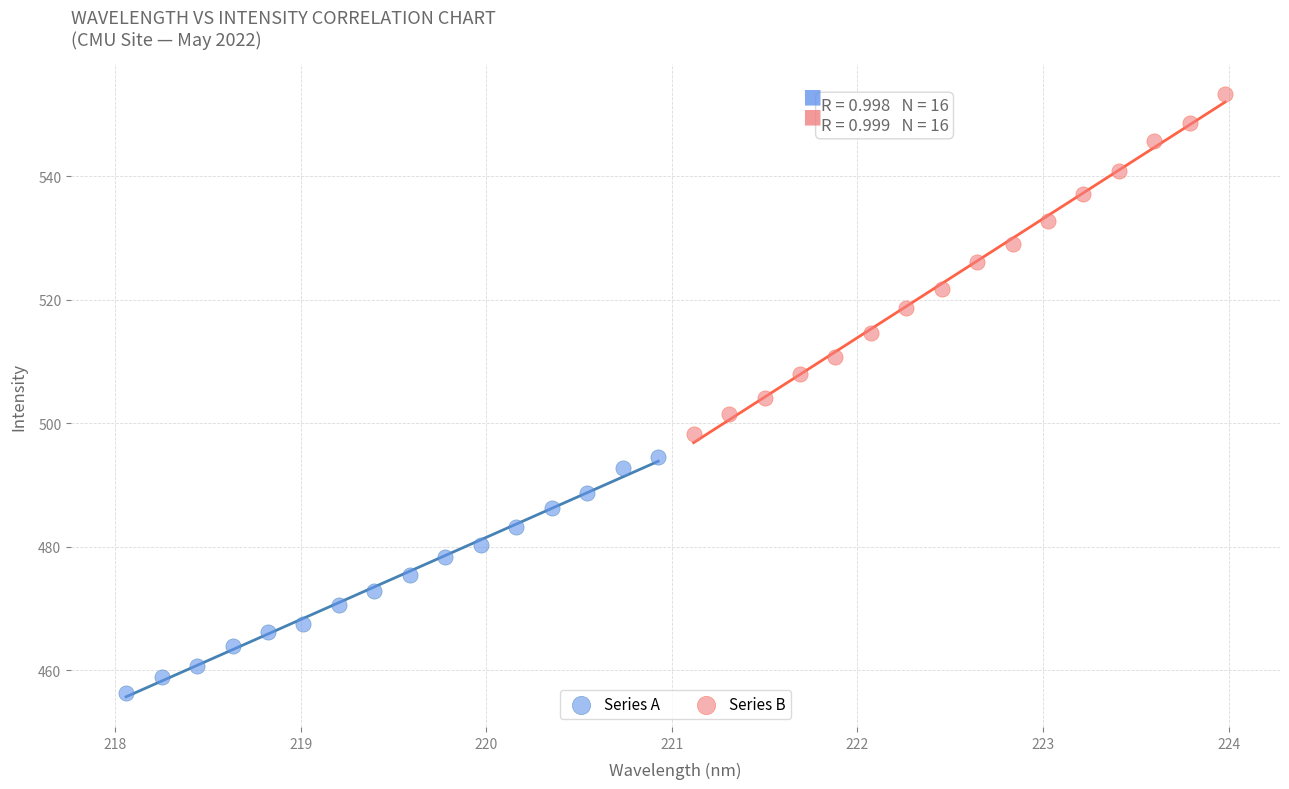

Which series reaches the minimum Y coordinate?

Series A